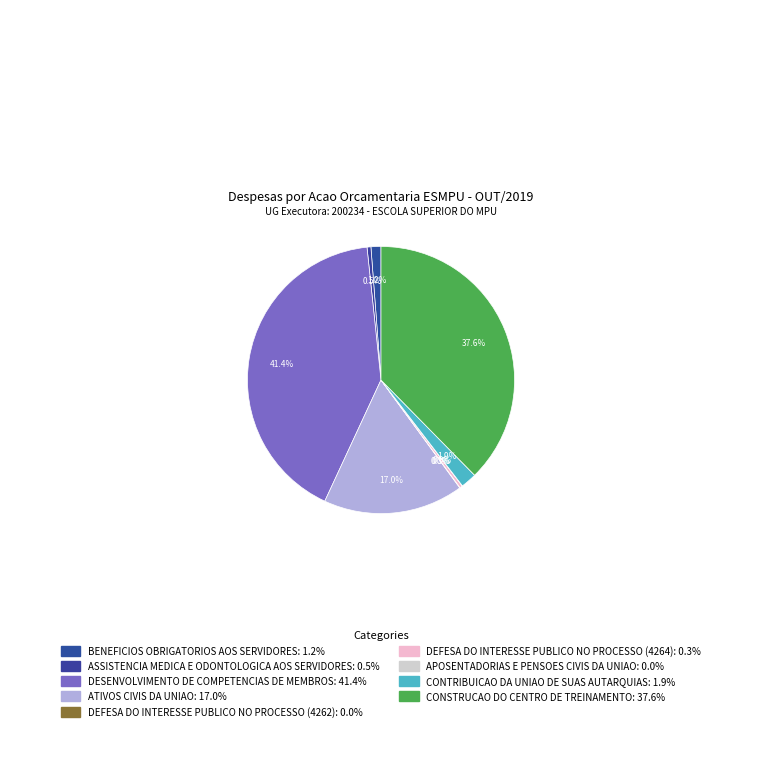

Does any single category account for the majority?

No